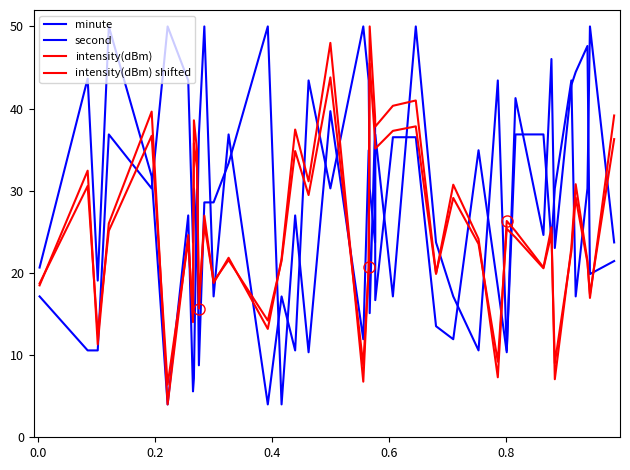

Does the chart display data point markers on the line(s)?

No